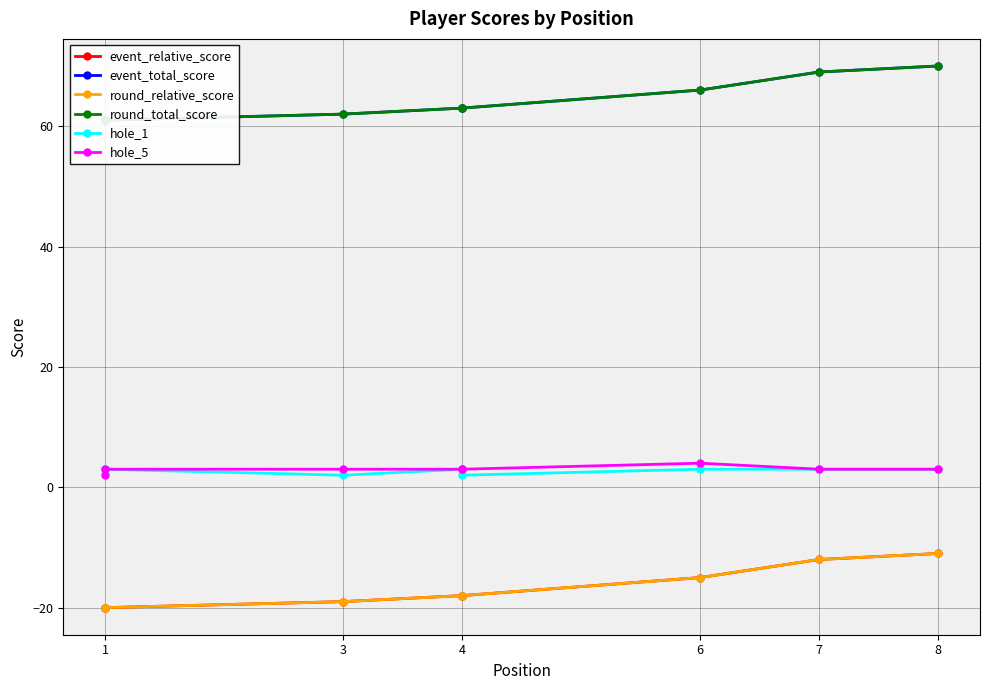

Is it true that event_total_score equals 106 at 1?

False